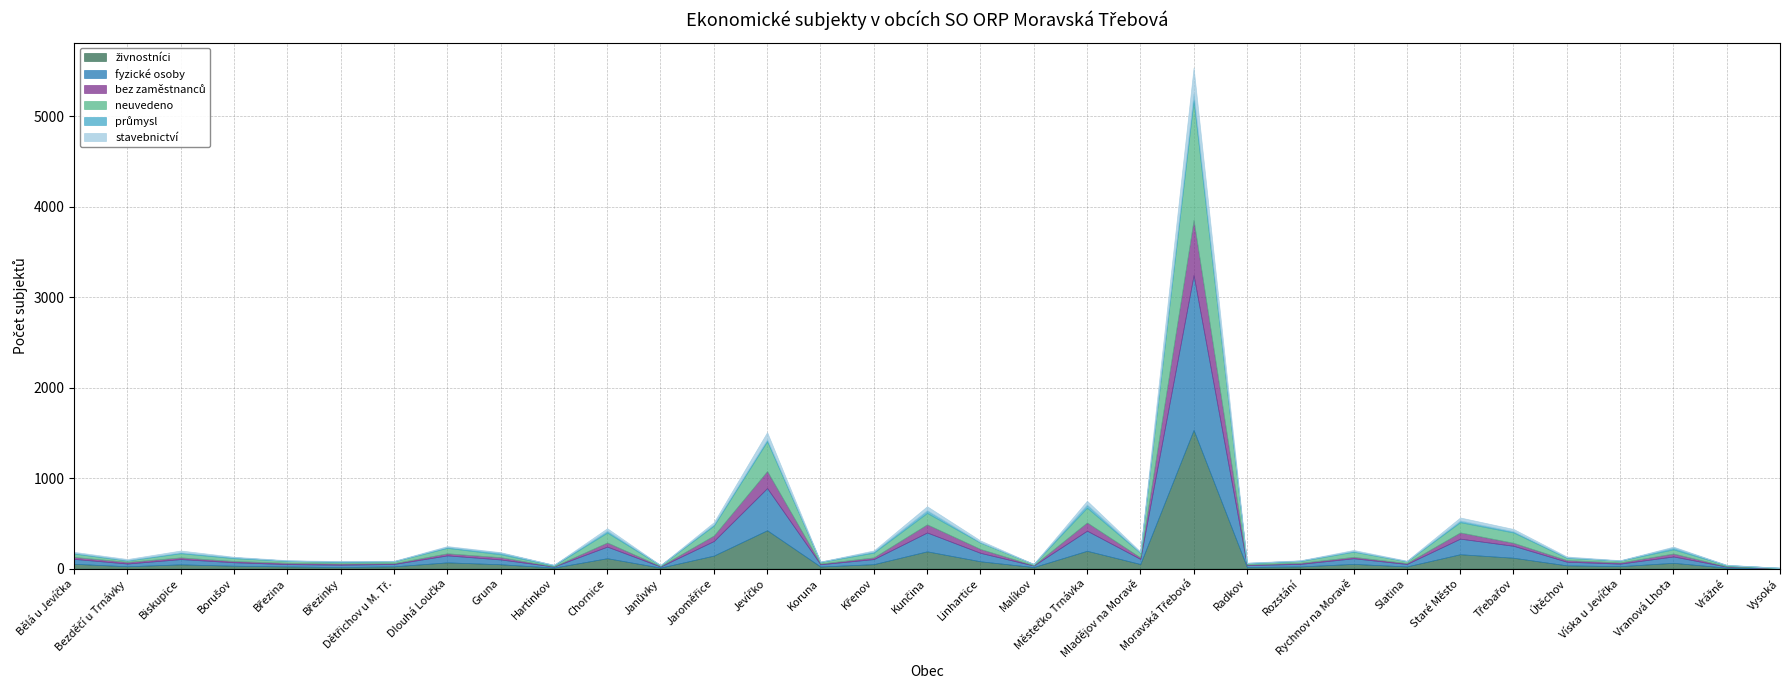

What is the difference between the second highest and second lowest values in the fyzické osoby series?

454